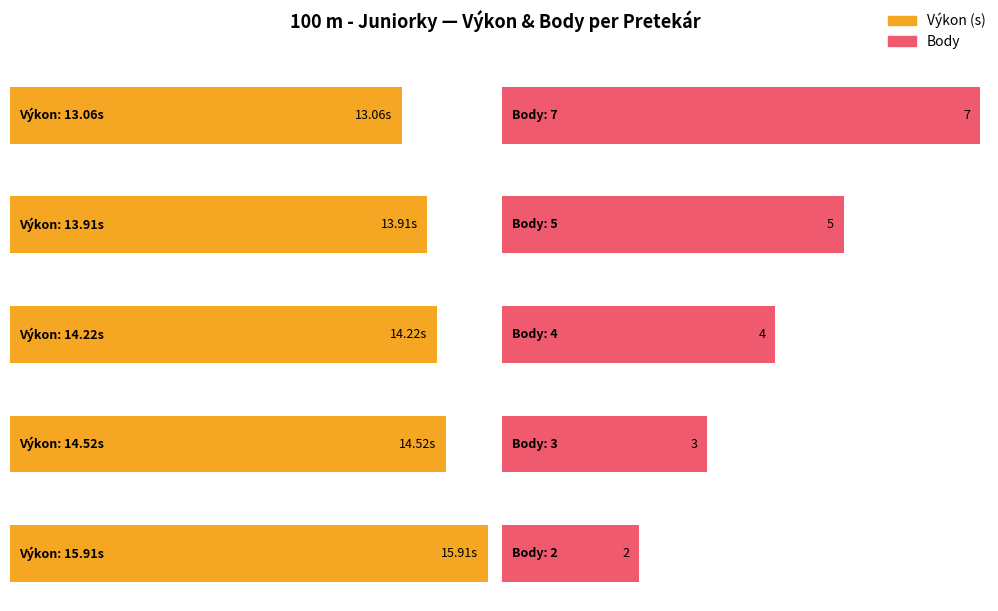

List the series in order of their peak value, highest first.

Výkon, Body